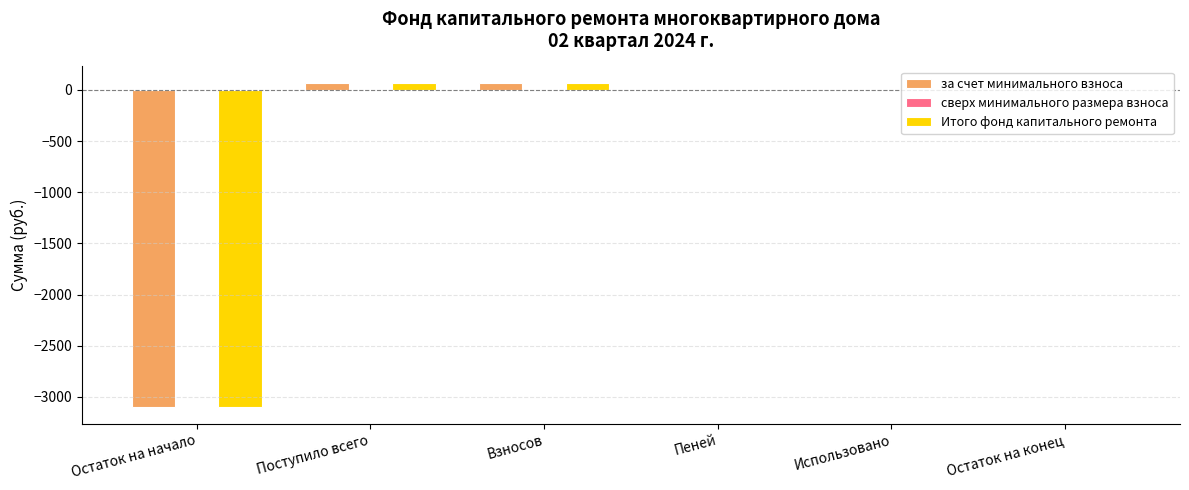

What is the sum of the Итого фонд капитального ремонта values at Взносов and Поступило всего?

141.6